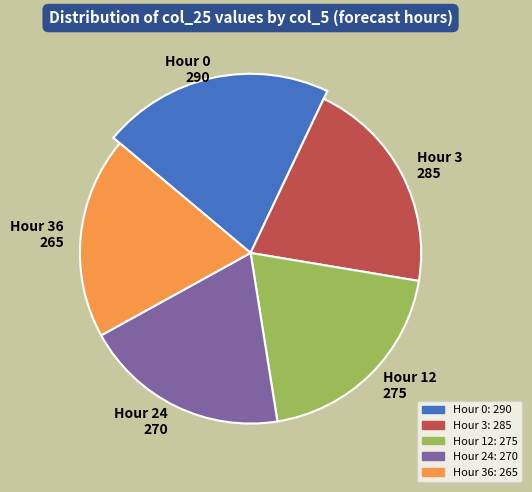

Does 36 represent more than half of the total?

No